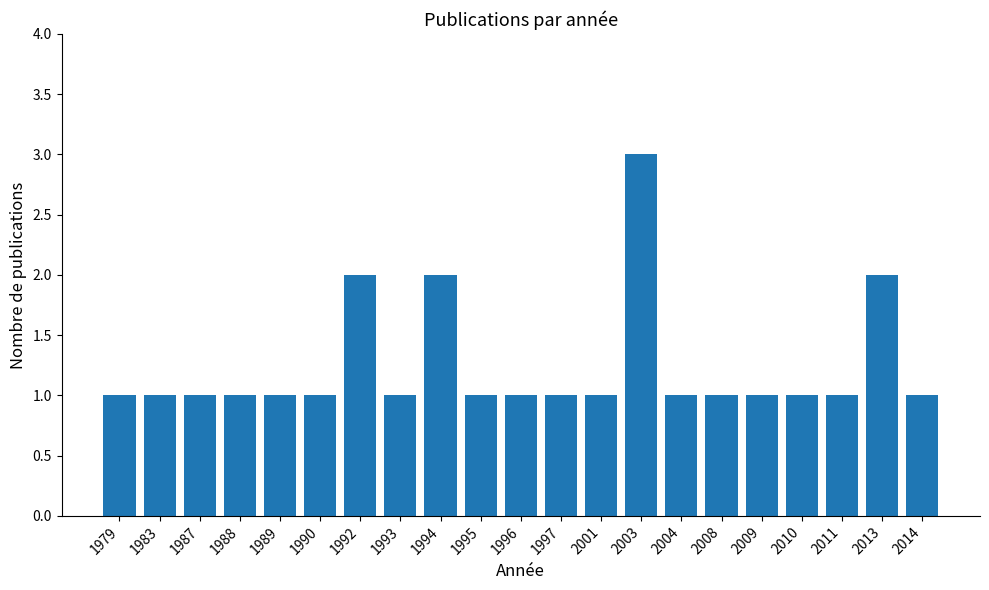

Reading right to left, transcribe all the data shown in this chart.

1	2	1	1	1	1	1	3	1	1	1	1	2	1	2	1	1	1	1	1	1